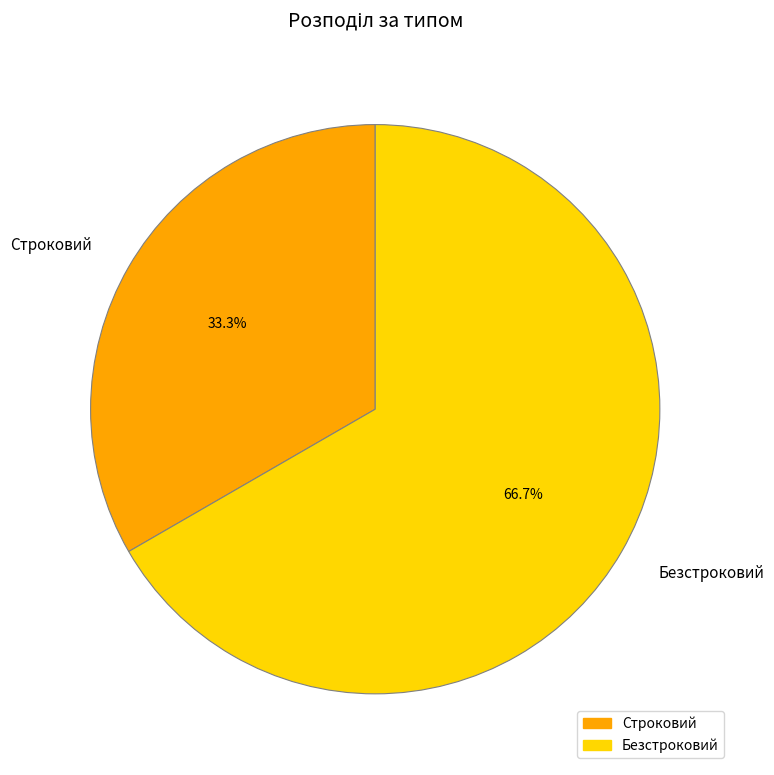

Approximately how many times larger is the value at Строковий compared to Безстроковий?

0.5